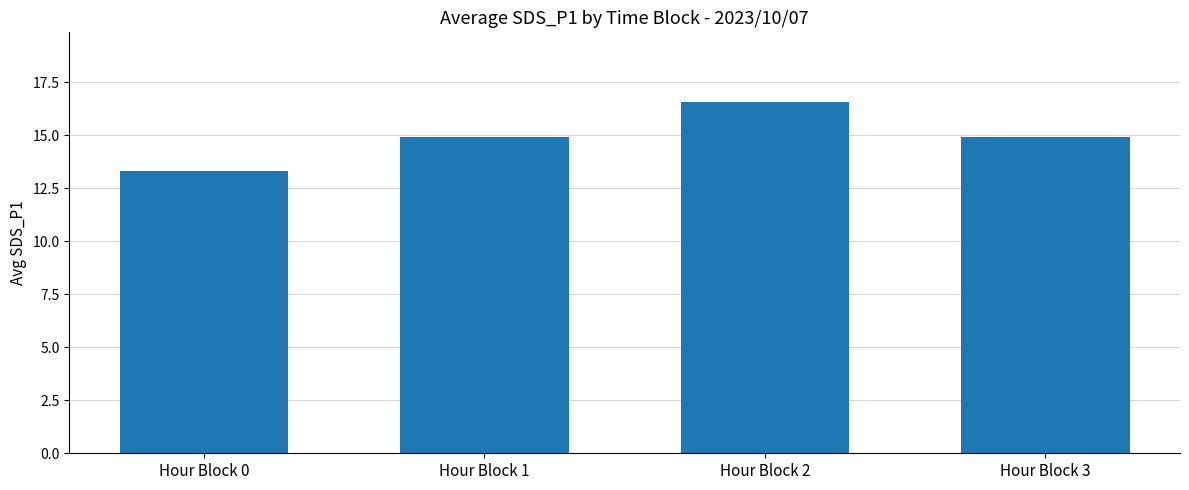

What is the sum of the values at Hour Block 3 and Hour Block 1?

29.8